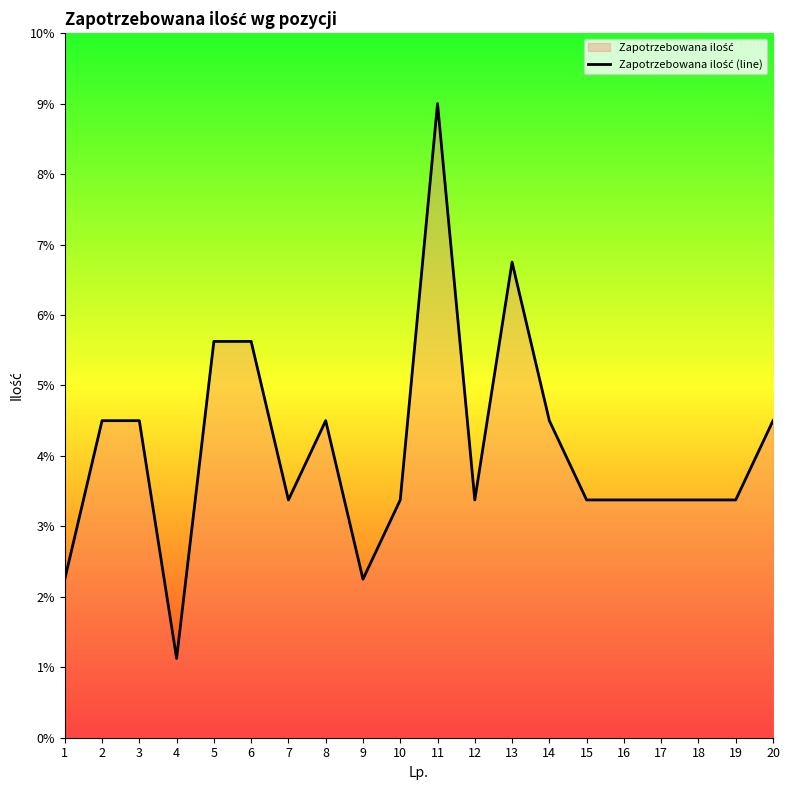

The value at 16 is 3.4. True or false?

True